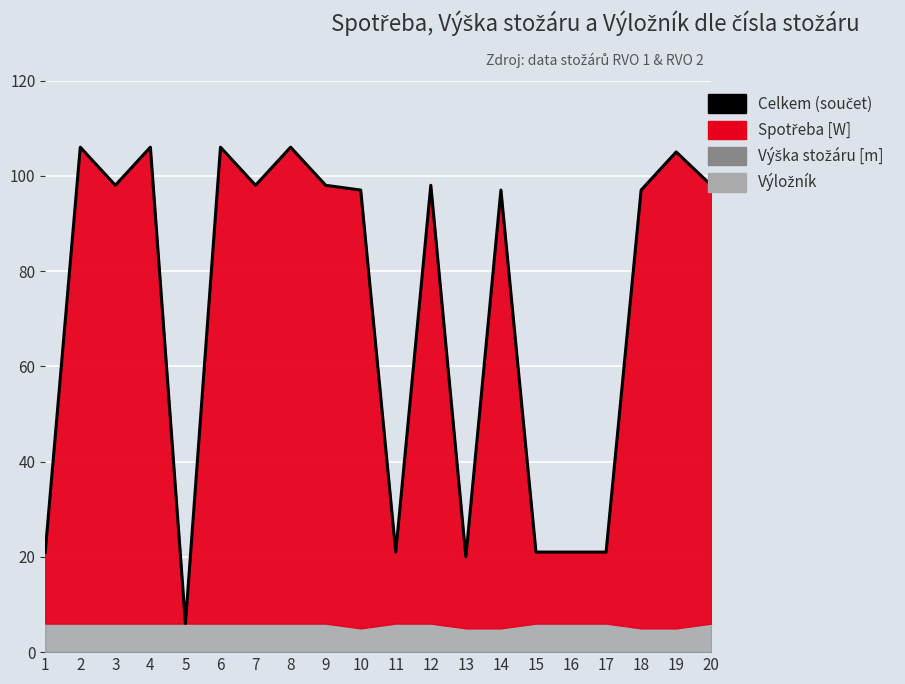

Which category has the highest value across all series?

2